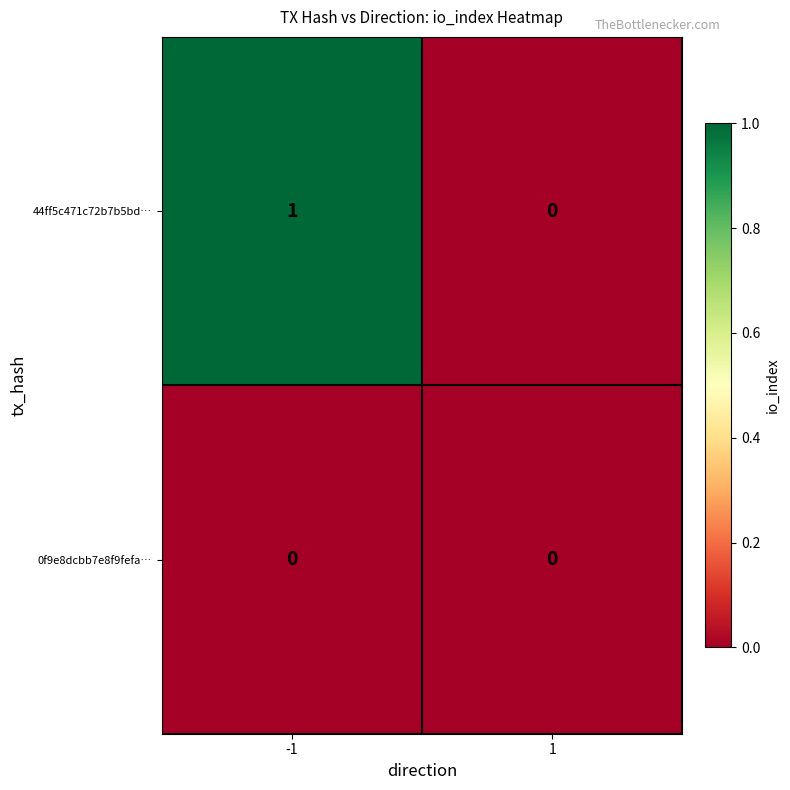

Reading right to left, transcribe all the data shown in this chart.

44ff5c471c72b7b5bd…: 0	1
0f9e8dcbb7e8f9fefa…: 0	0